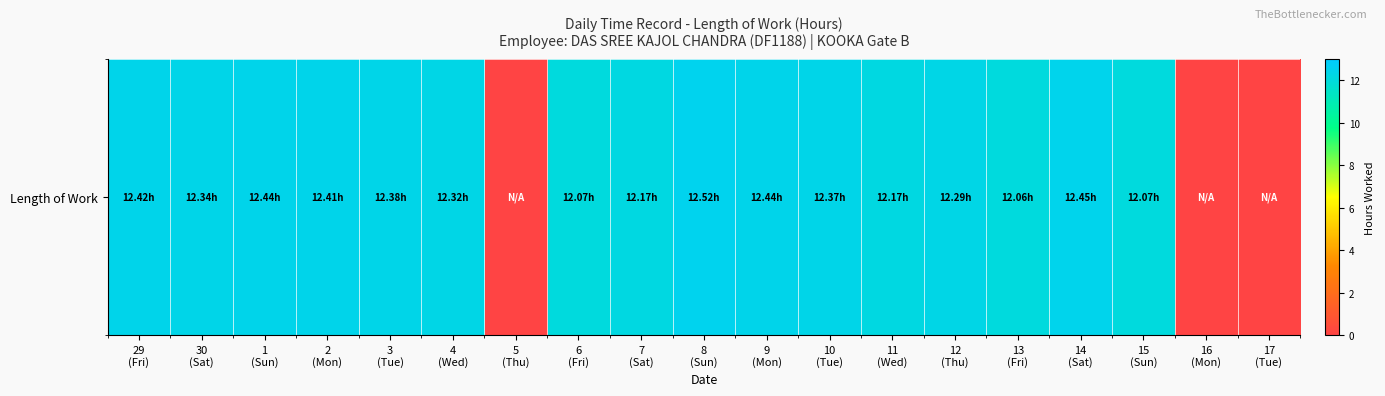

True or false: the data shows 12.4 at 29
(Fri).

True